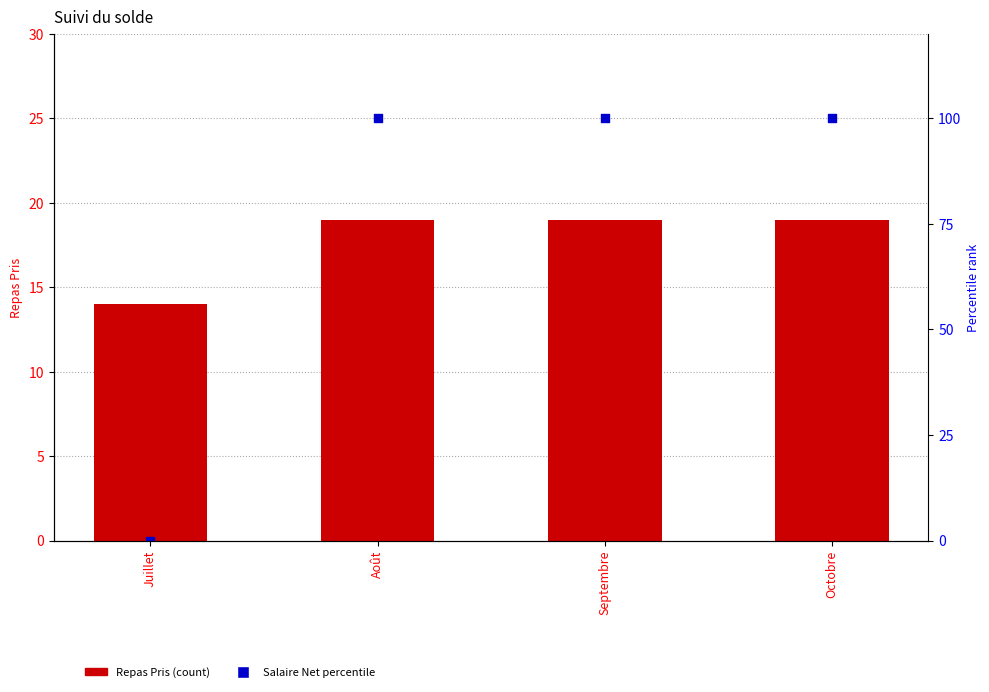

What is the total value across all series at Août?

119